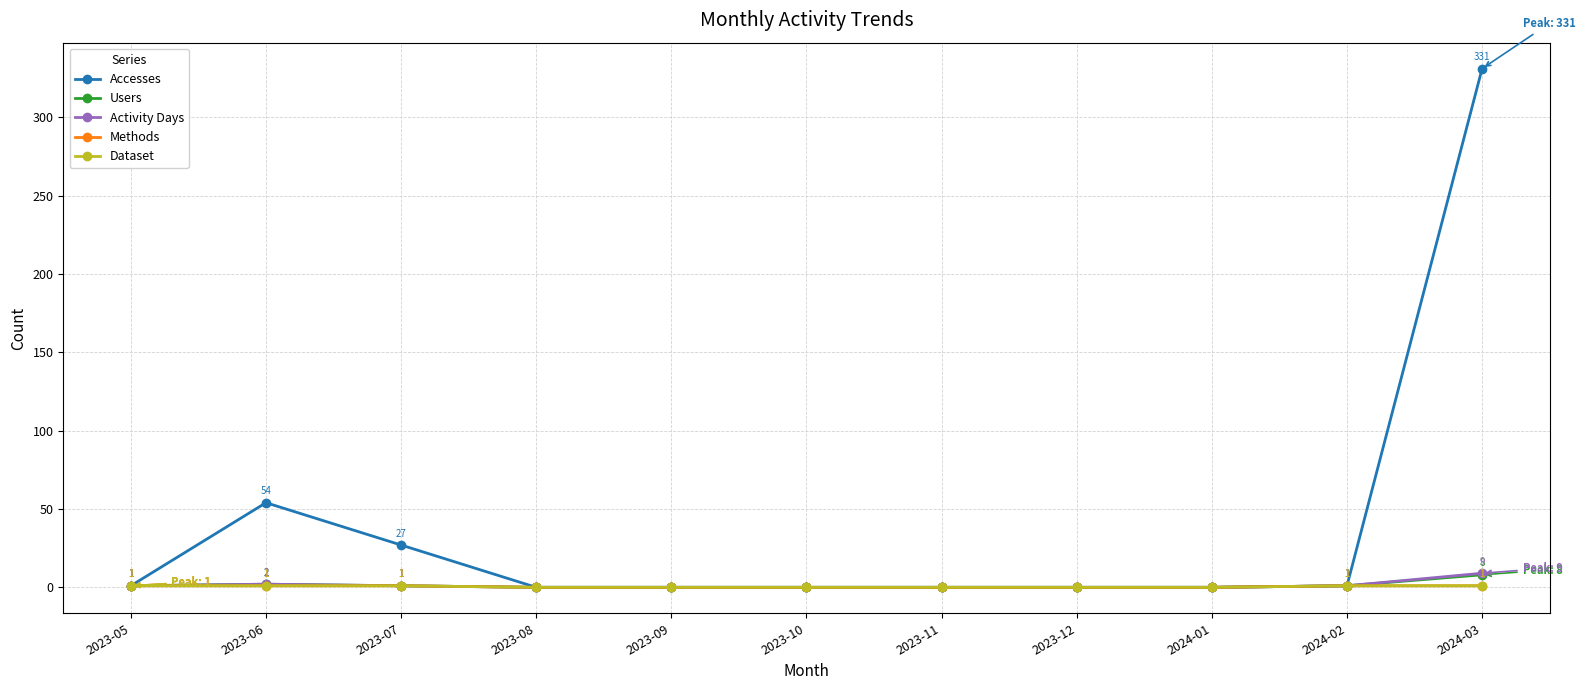

Does the chart have visible grid lines?

Yes